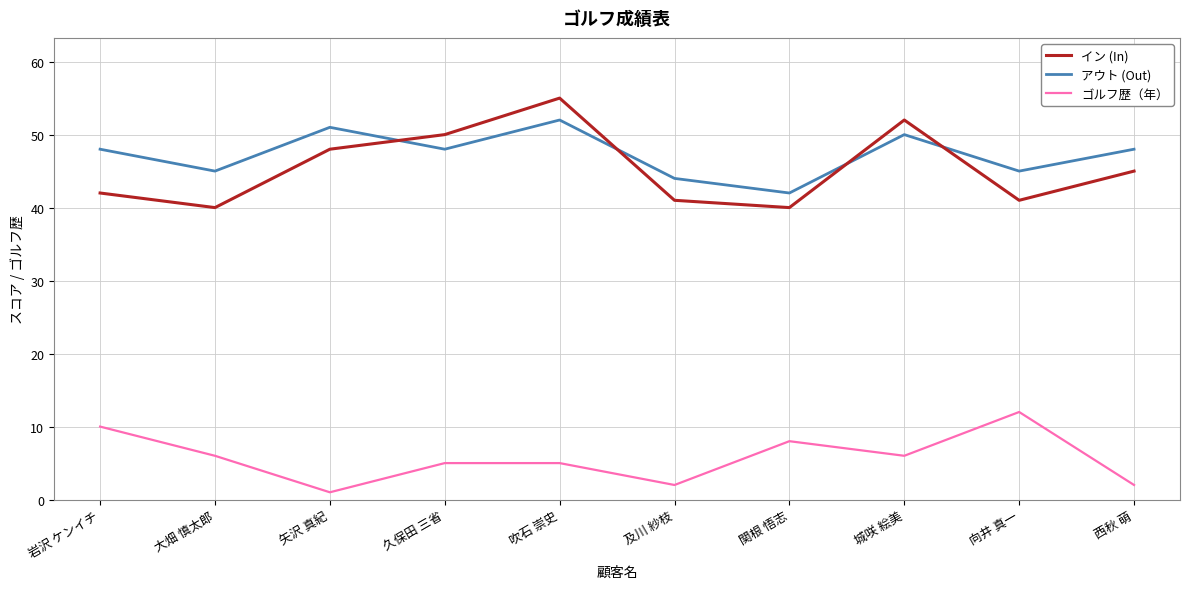

Which series has the widest spread of values?

イン (In)